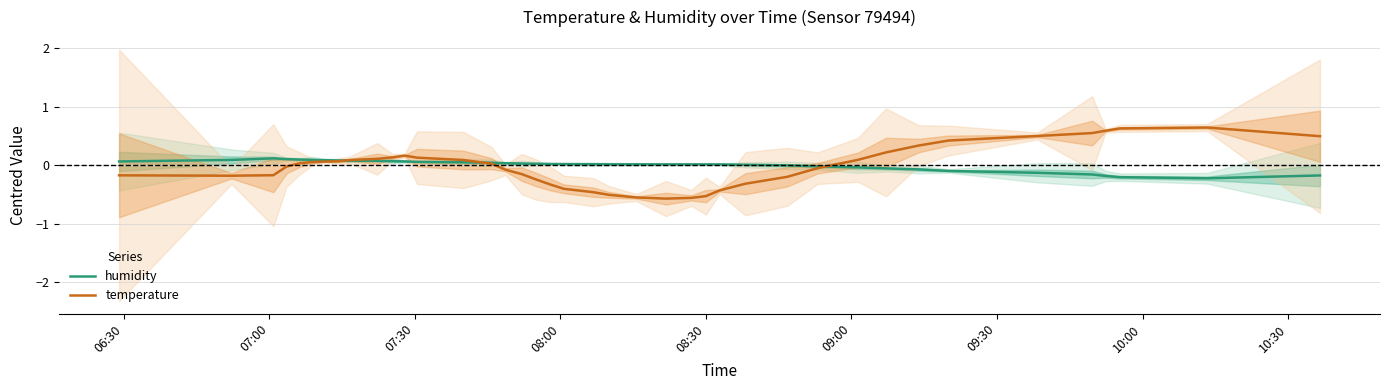

What value does the temperature series have at 09:00?

0.1